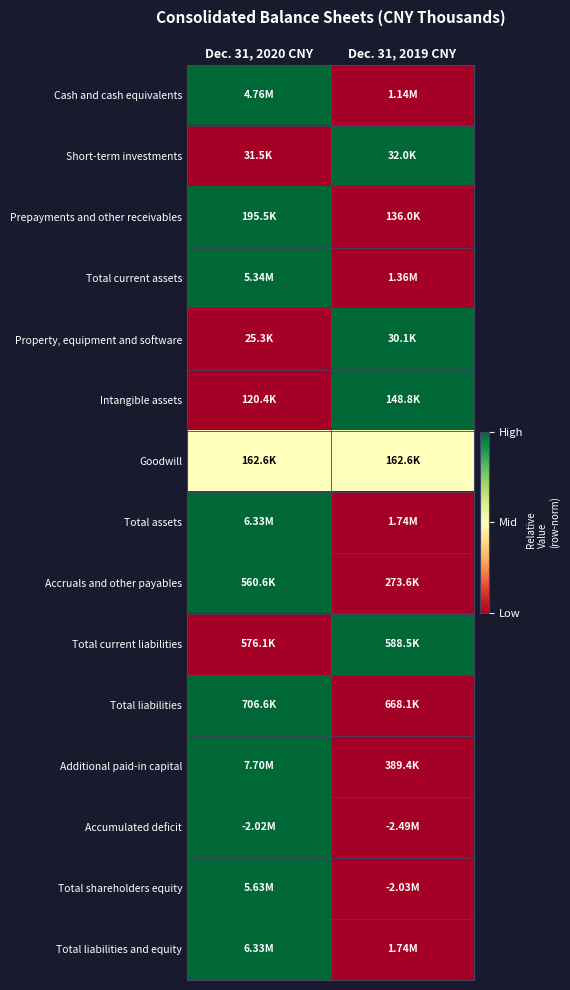

At which category is the sum across all series the highest?

Dec. 31, 2020 CNY